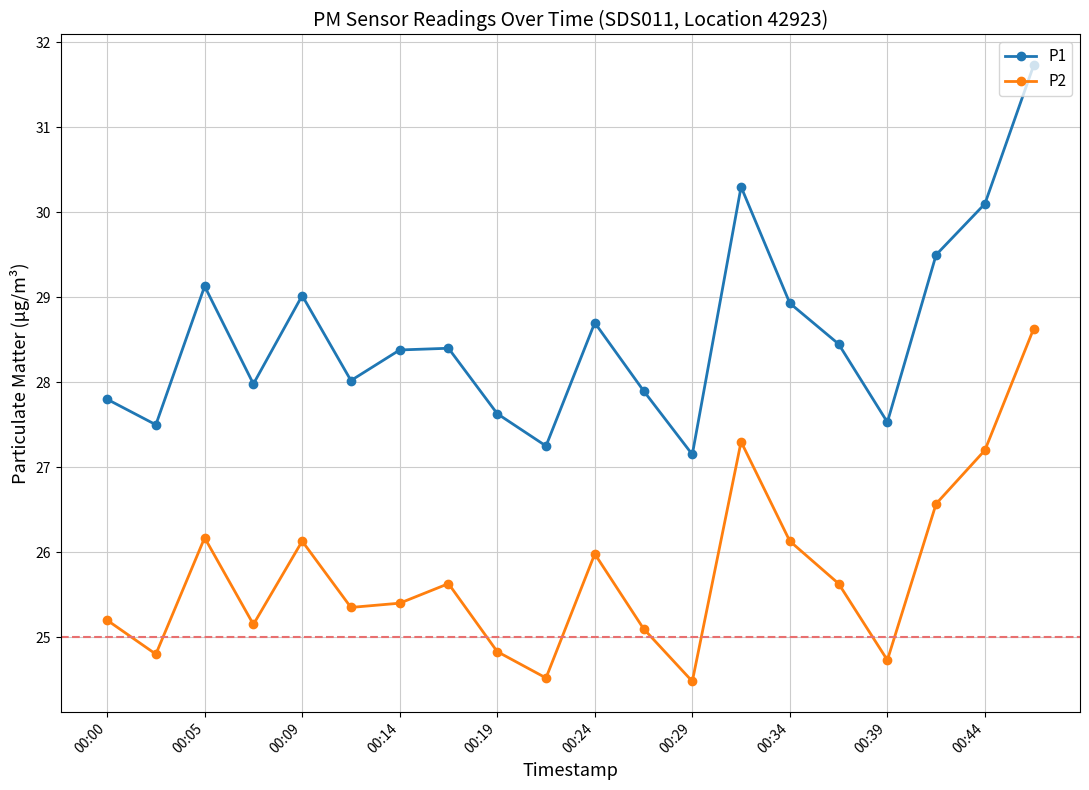

What is the value of the P2 point at the 2nd from the left?

24.8